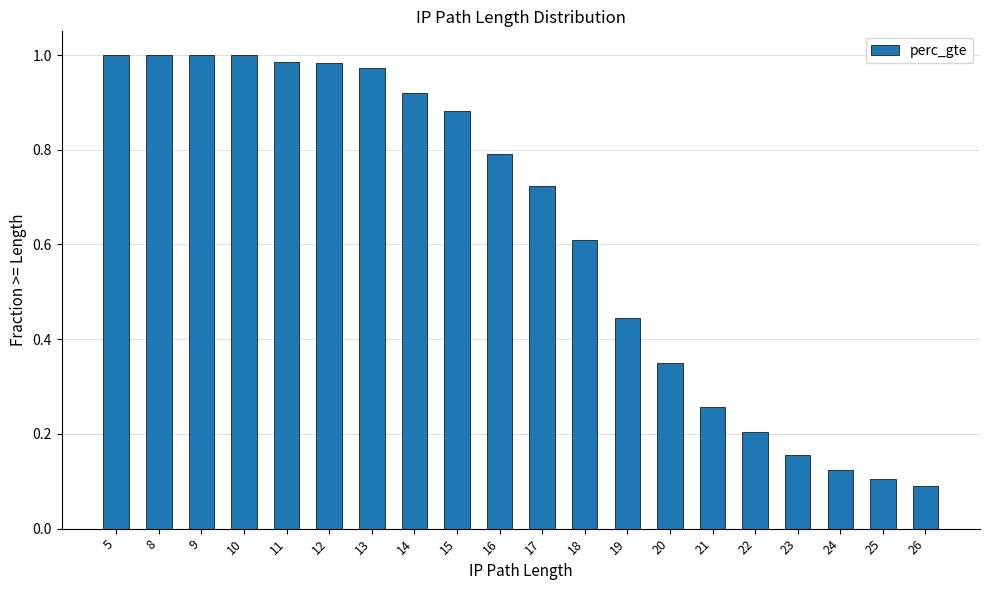

Between 26 and 8, which is larger?

8